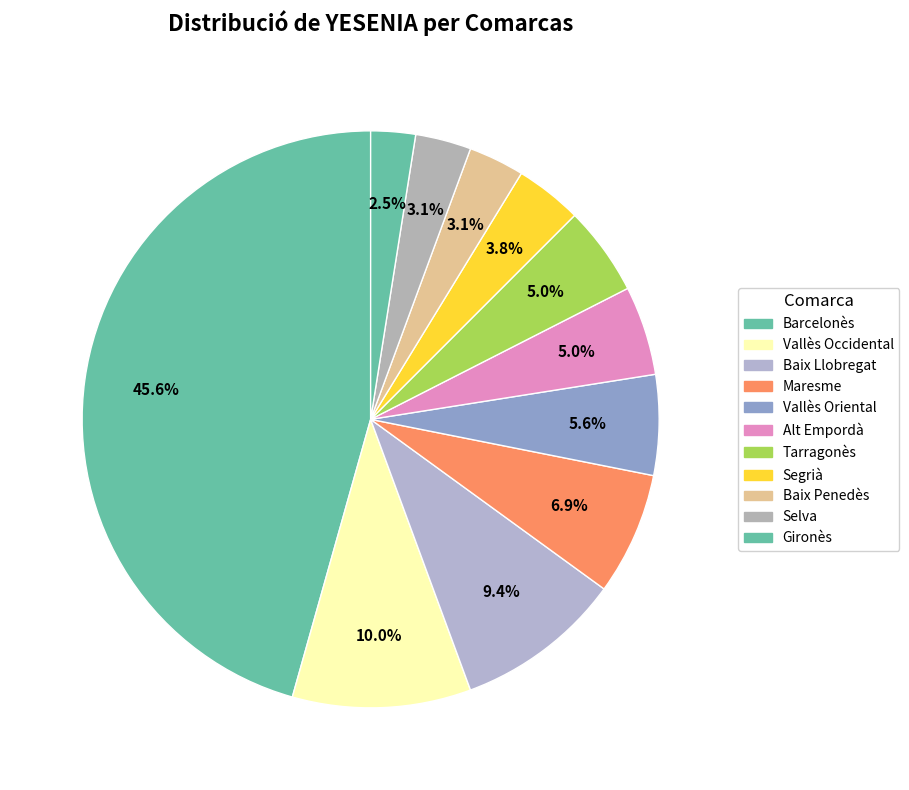

What is the largest slice in the pie chart?

Barcelonès